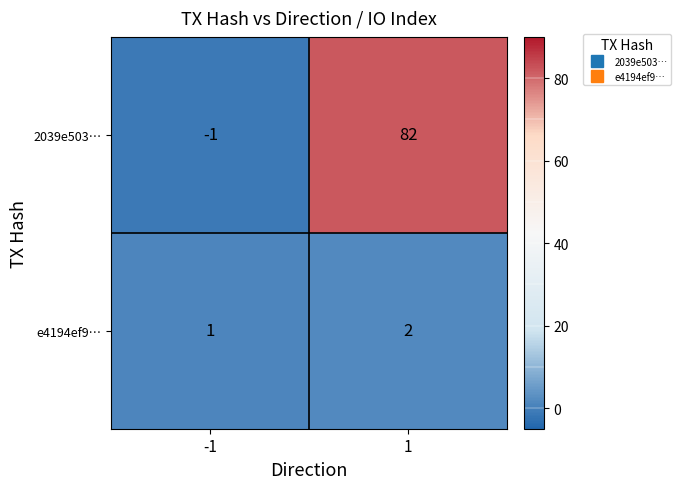

Which series has the largest total across all categories?

2039e503…